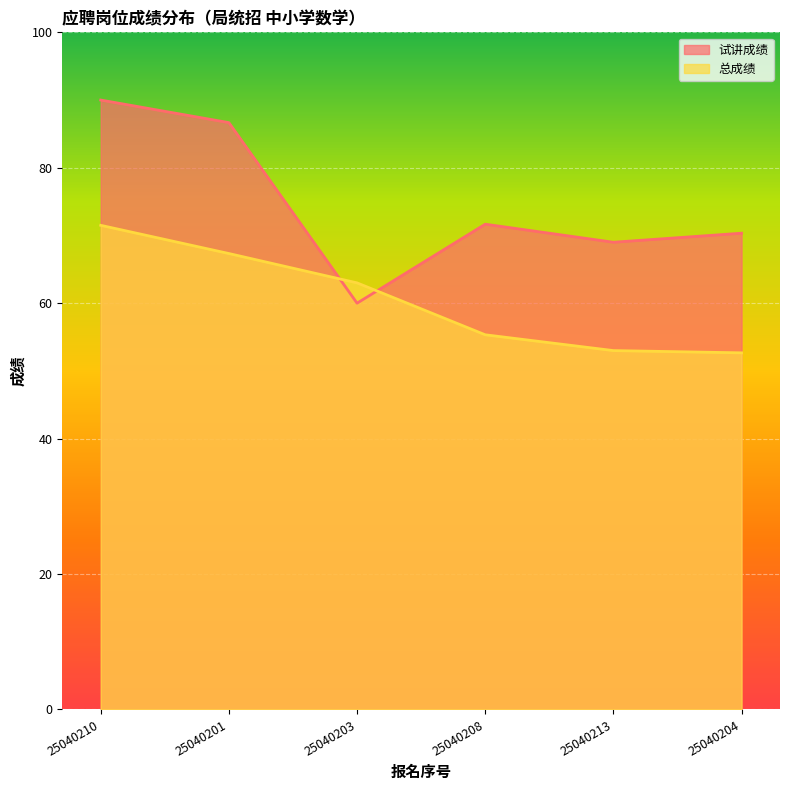

What position from the right is 25040210?

6